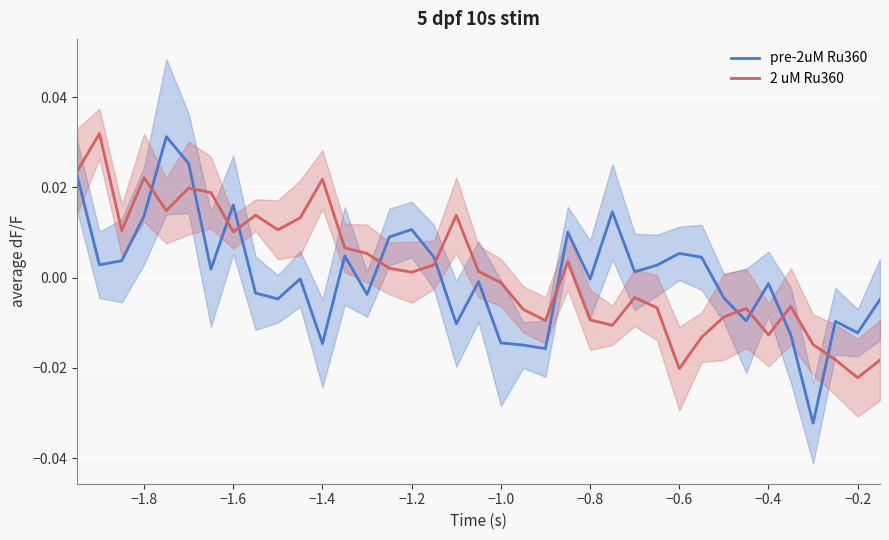

True or false: 2 uM Ru360 and pre-2uM Ru360 intersect in this chart.

True